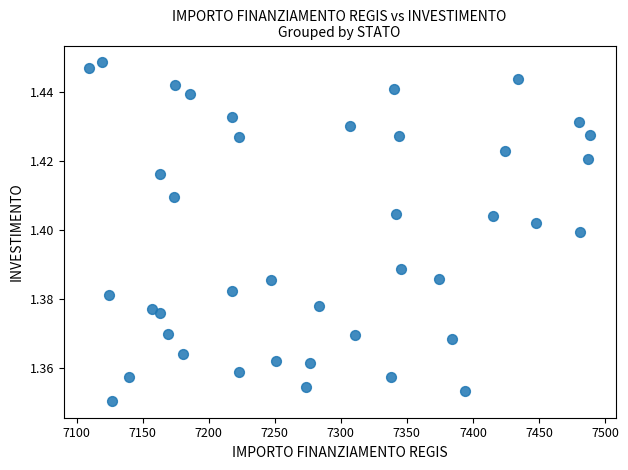

What is the range of X values (max minus min)?

379.7